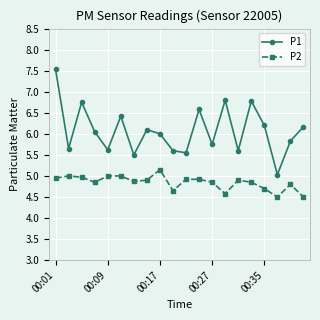

Which series has the largest total across all categories?

P1